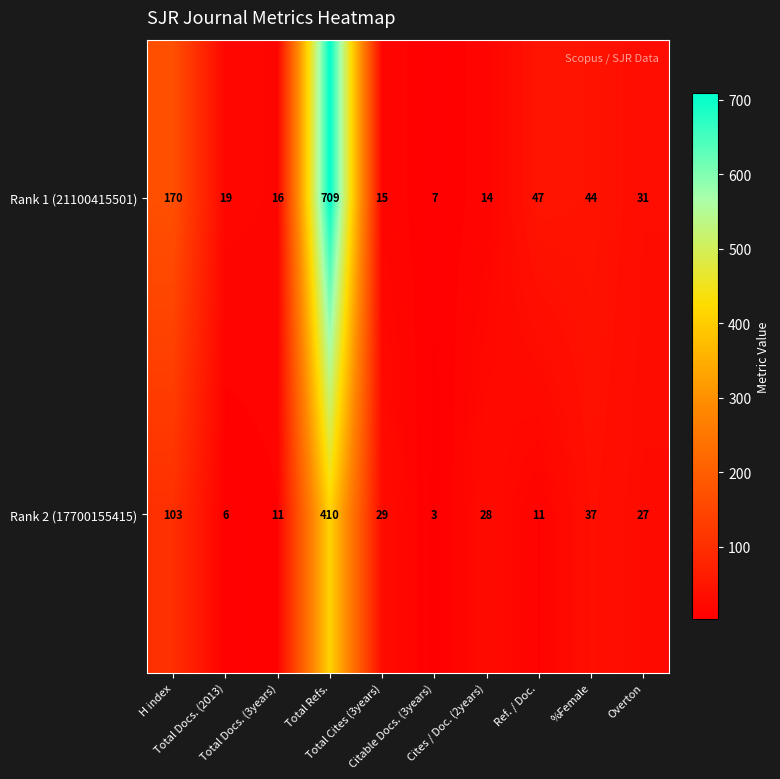

At how many categories does at least one series exceed 320?

1